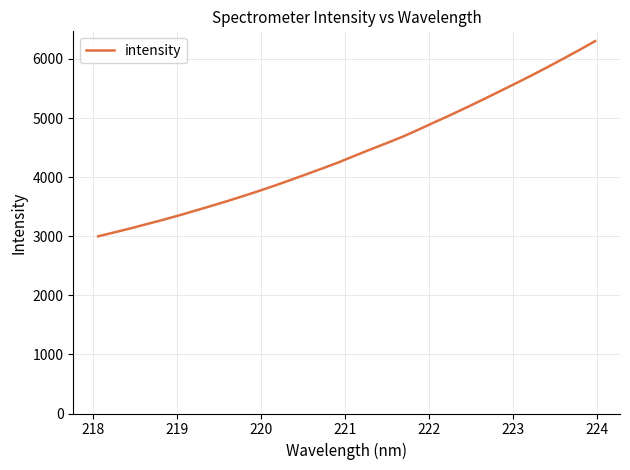

What is the minimum value shown in the chart?

2999.1